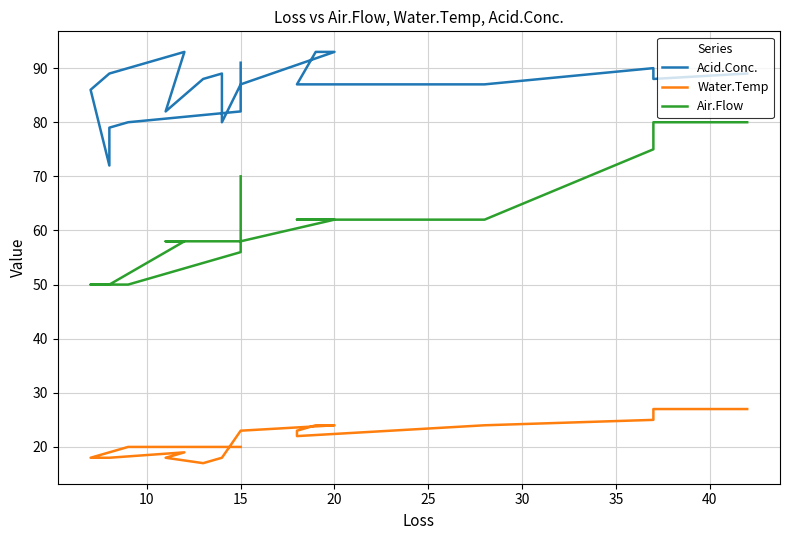

The Air.Flow series shows 34 at 18. True or false?

False